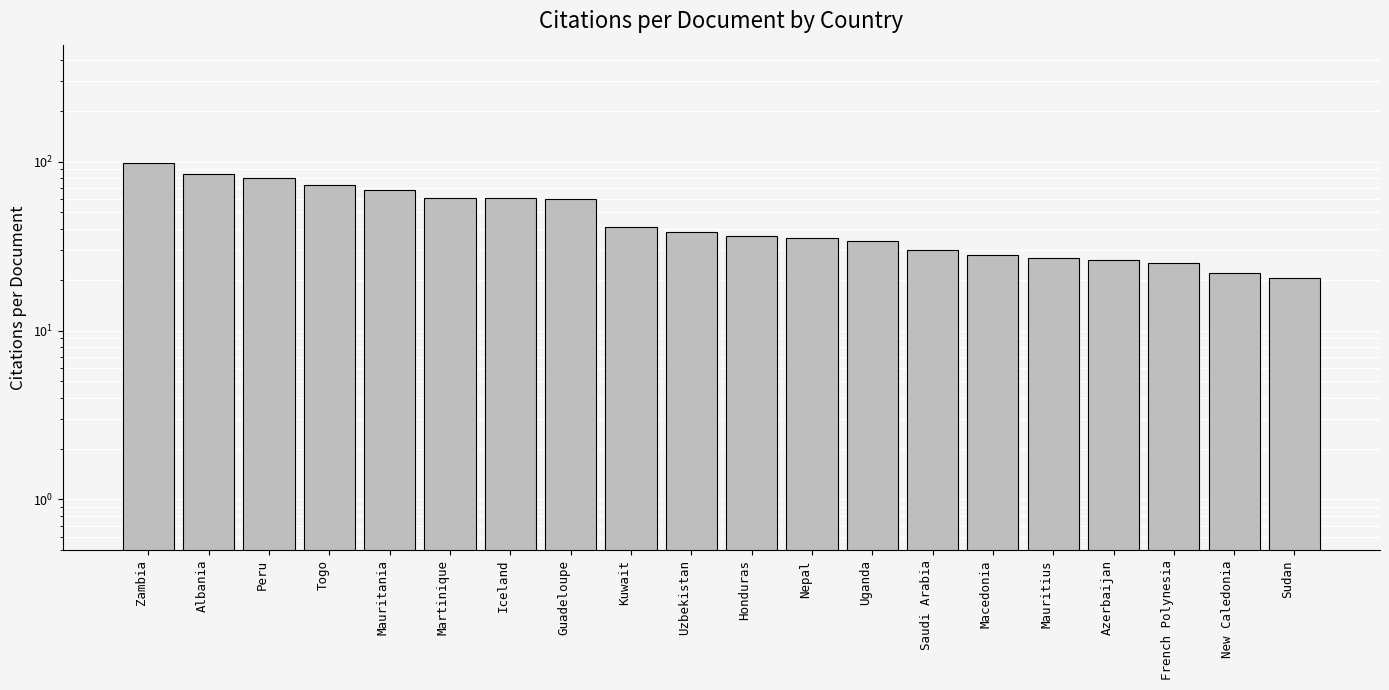

Reading left to right, list all the values displayed in this chart.

98.5	85.0	79.7	73.0	68.0	61.0	60.7	60.0	41.0	38.5	36.5	35.3	34.0	30.0	28.0	27.0	26.0	25.0	22.0	20.5